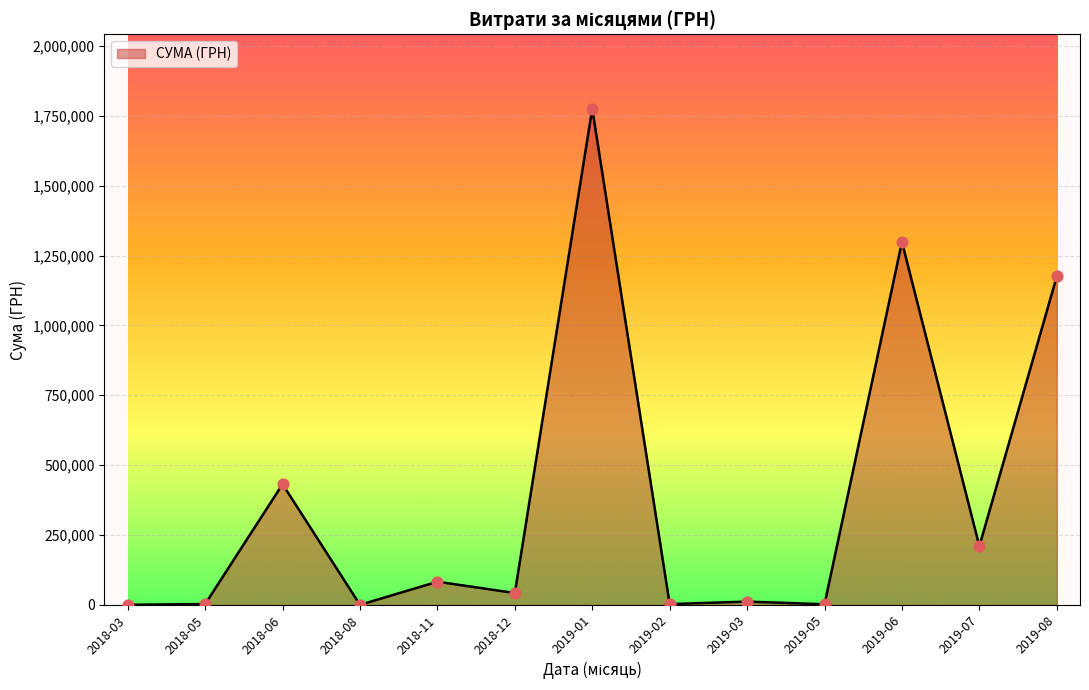

What is the maximum value shown in the chart?

1775151.7